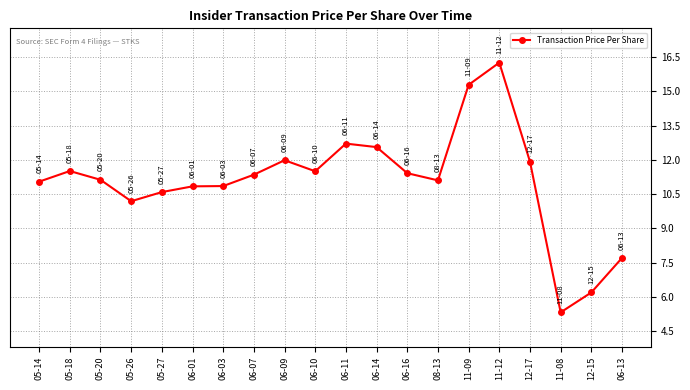

Is it true that the value at 12-15 is 10.7?

False